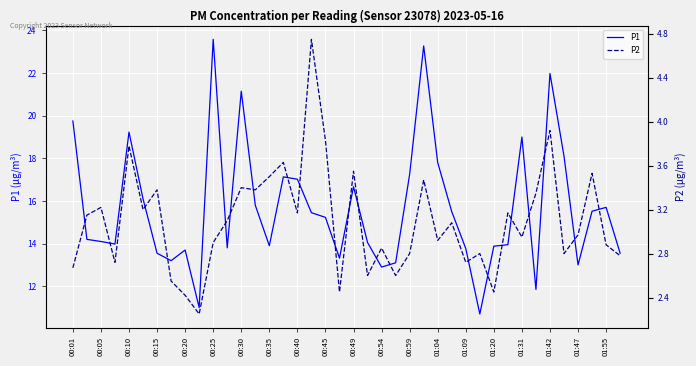

Reading right to left, extract all data points from this chart.

P1: 13.6	15.7	15.5	13.0	18.1	22.0	11.8	19.0	13.9	13.9	10.7	13.8	15.5	17.8	23.3	17.2	13.1	12.9	14.1	16.7	13.3	15.2	15.4	17.0	17.1	13.9	15.8	21.1	13.8	23.6	11.0	13.7	13.2	13.6	16.1	19.2	14.0	14.1	14.2	19.8
P2: 2.8	2.9	3.5	3.0	2.8	3.9	3.4	3.0	3.2	2.5	2.8	2.7	3.1	2.9	3.5	2.8	2.6	2.9	2.6	3.5	2.5	3.8	4.8	3.2	3.6	3.5	3.4	3.4	3.1	2.9	2.2	2.4	2.5	3.4	3.2	3.8	2.7	3.2	3.1	2.7